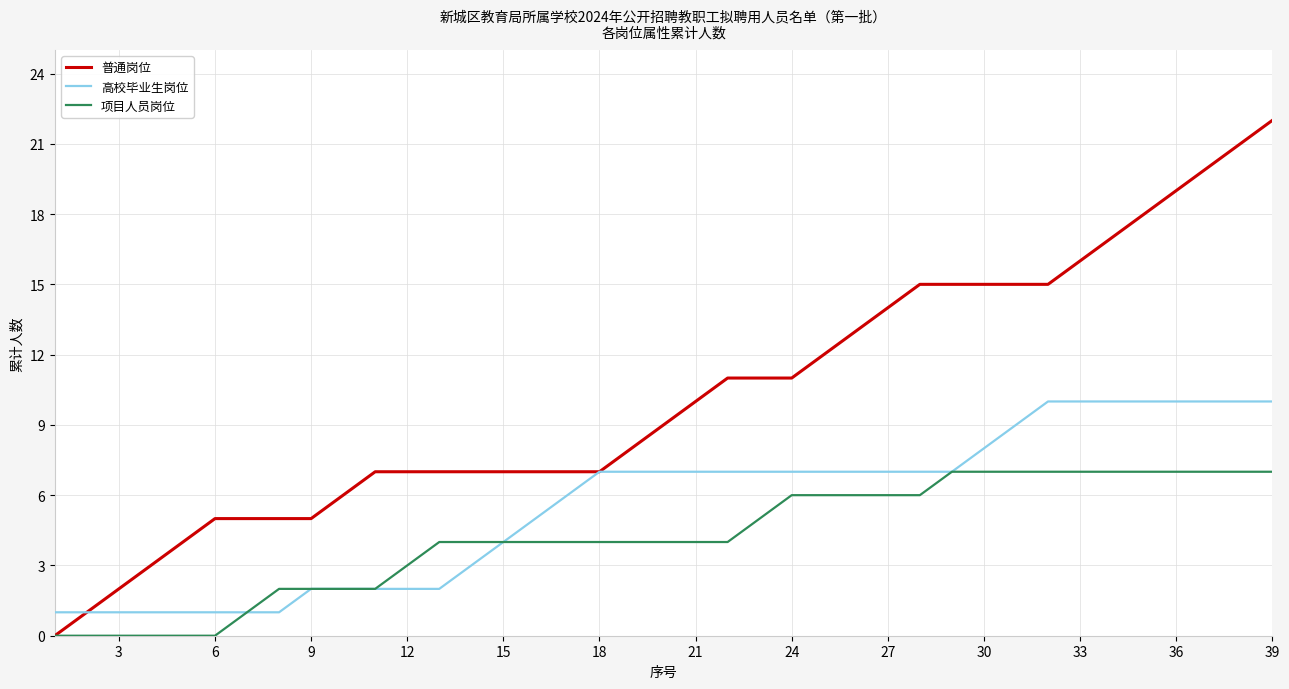

Is this an area chart (filled region under the line)?

No